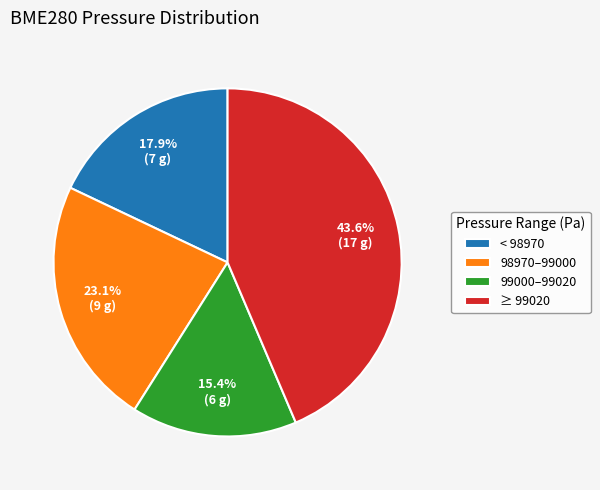

Between 99000–99020 and 98970–99000, which is larger?

98970–99000